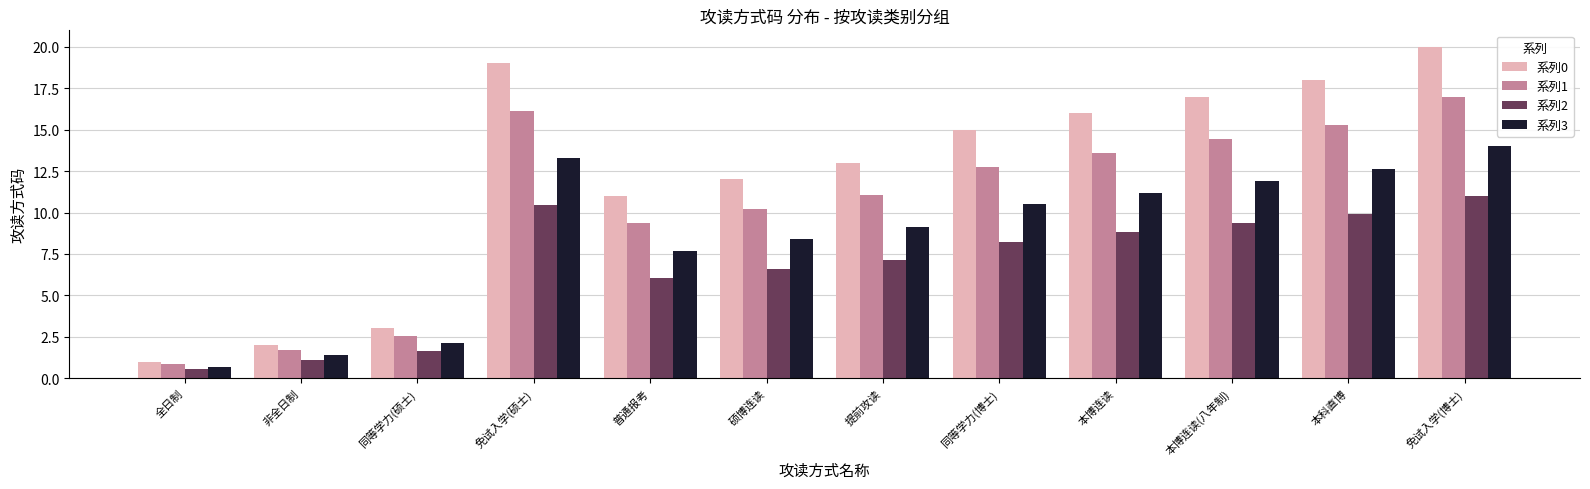

How many series are shown in this chart?

4